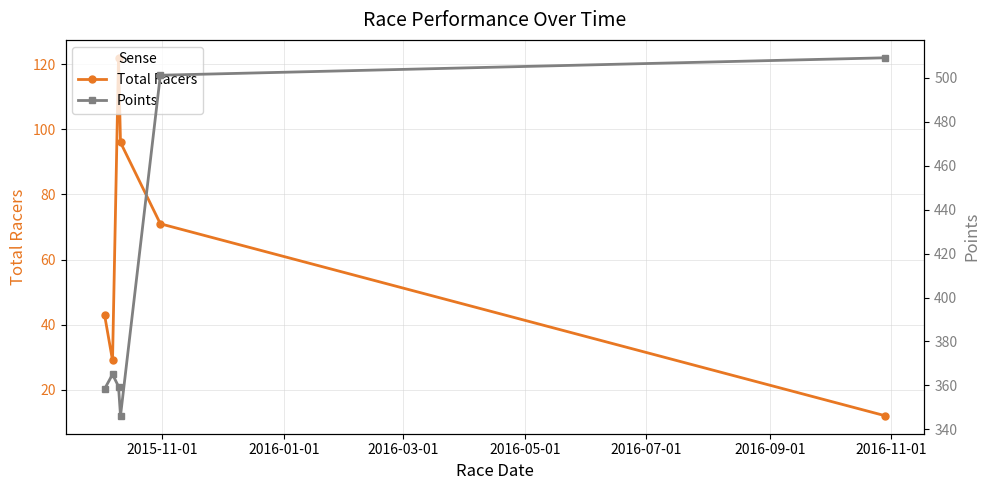

List the series in order of their peak value, lowest first.

Total Racers, Points